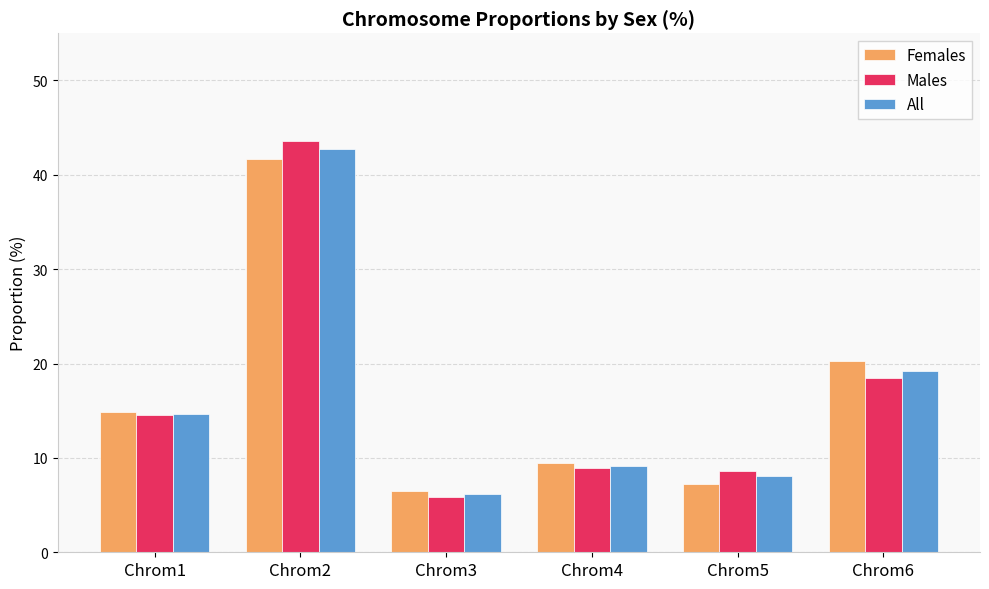

What are all the series names shown in the legend?

Females, Males, All